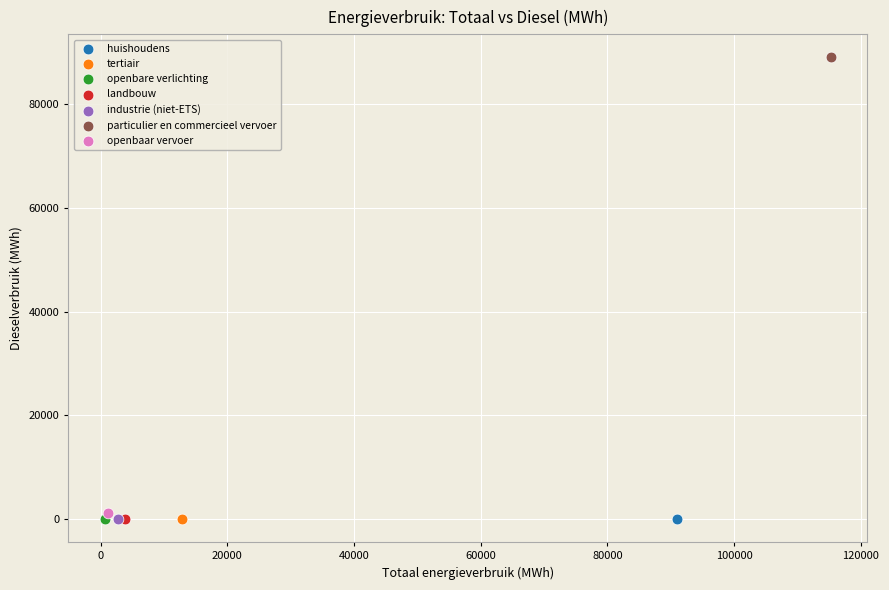

What are all the series names shown in the legend?

huishoudens, tertiair, openbare verlichting, landbouw, industrie (niet-ETS), particulier en commercieel vervoer, openbaar vervoer